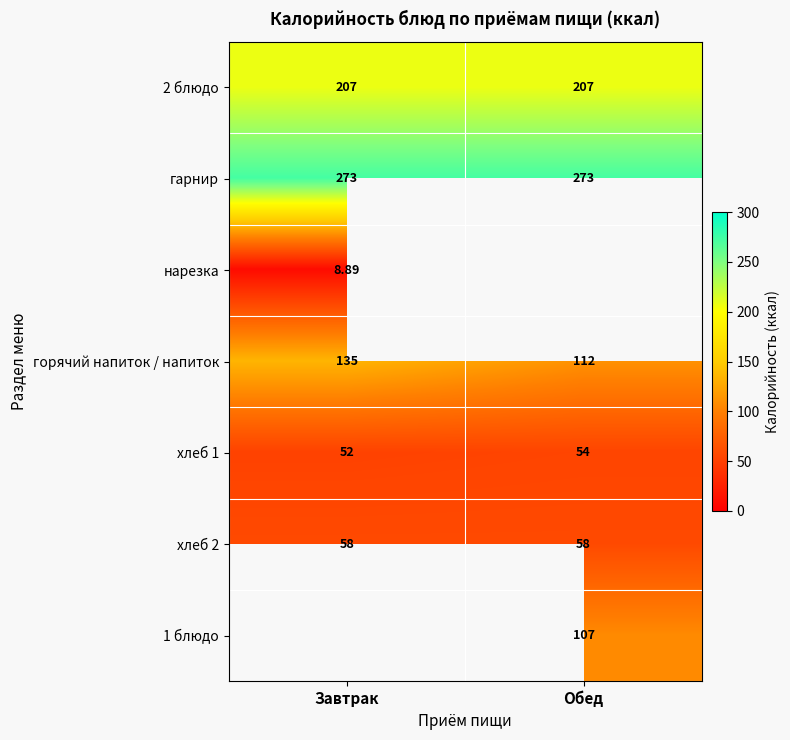

Where is хлеб 1 nearest to the value 53?

Завтрак